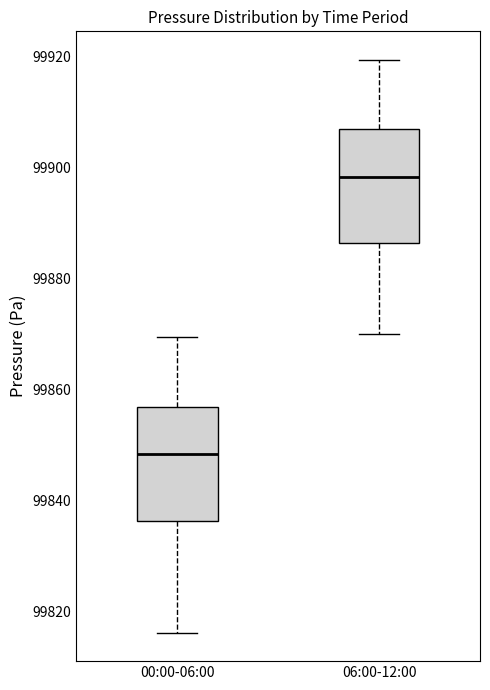

Where is the upper edge of the box for 06:00-12:00 on the y-axis? The values are not printed on the chart, so give them approximately, as read against the axis.

99906